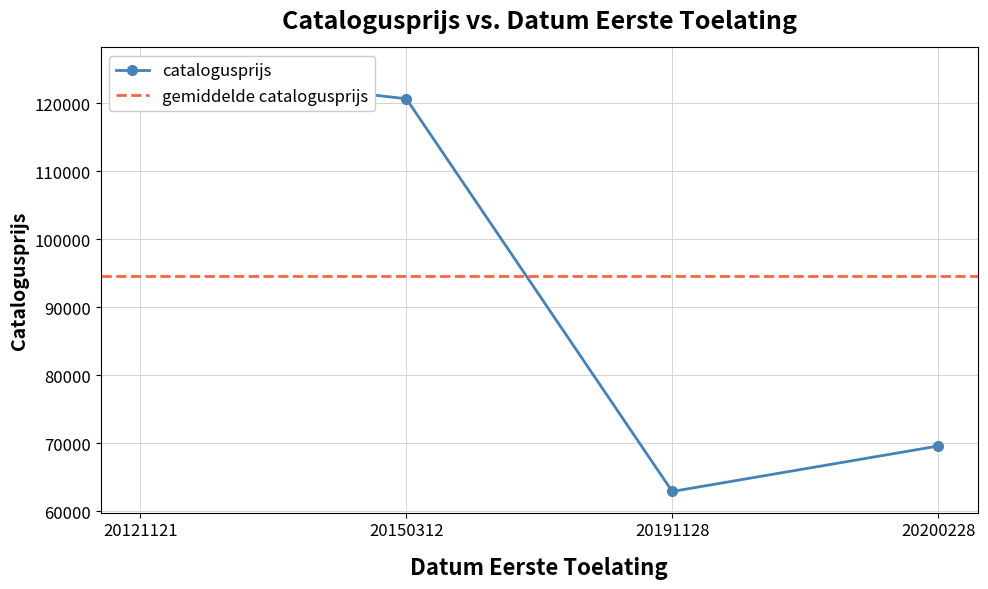

What is the approximate value at 20150312, to the nearest 50?

120700